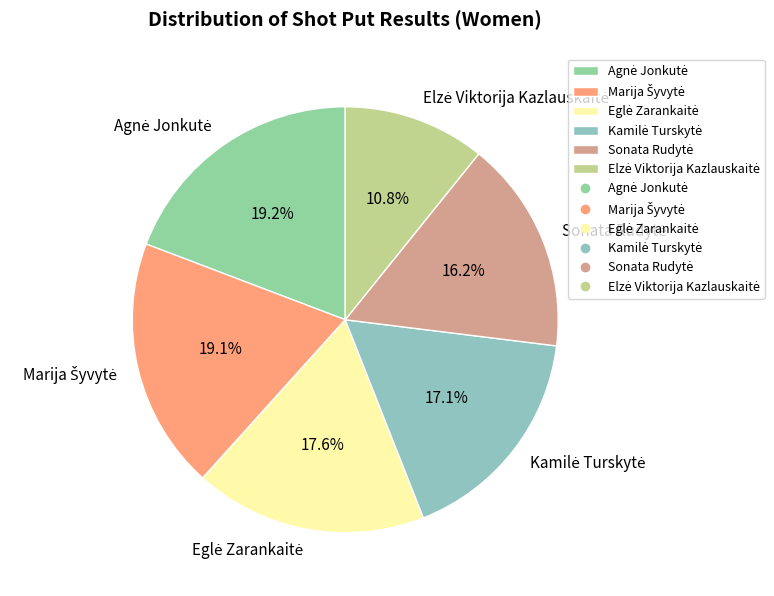

Does any single category account for the majority?

No